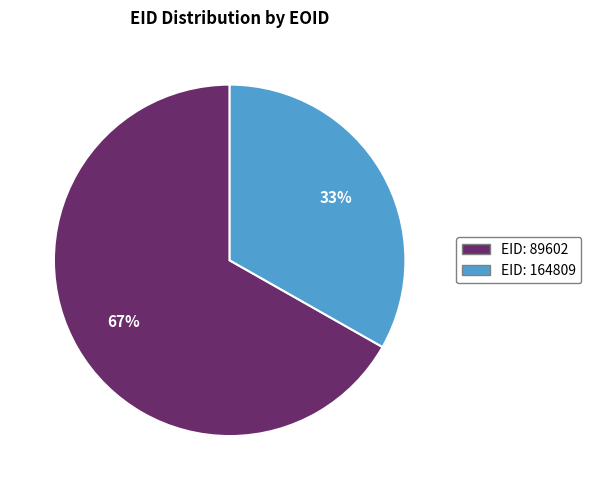

To the nearest percent, what is the average slice percentage?

50%